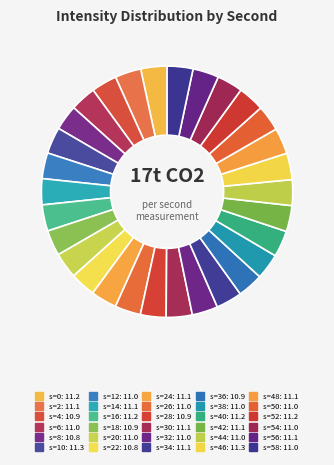

Rank the categories by value from lowest to highest.

8, 22, 4, 18, 28, 36, 6, 12, 20, 26, 32, 38, 44, 50, 54, 58, 2, 14, 24, 30, 34, 42, 48, 56, 0, 16, 40, 52, 10, 46